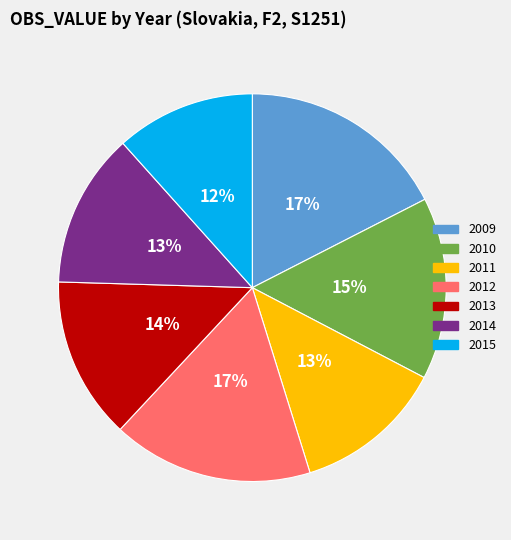

To the nearest percent, what is the average slice percentage?

14%